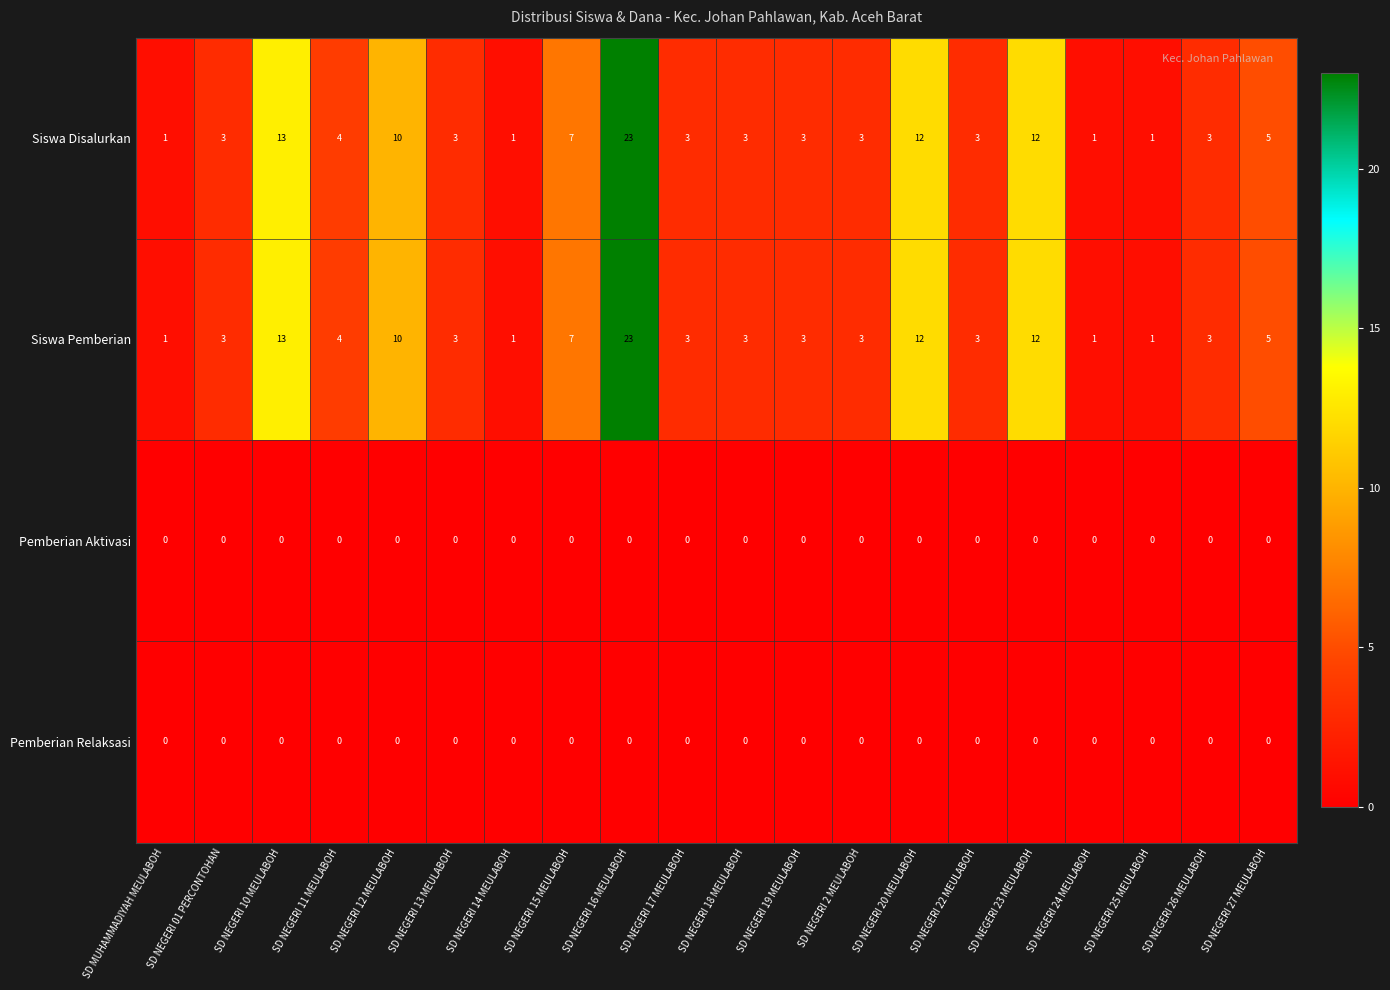

The Siswa Pemberian series shows 12 at SD NEGERI 23 MEULABOH. True or false?

True